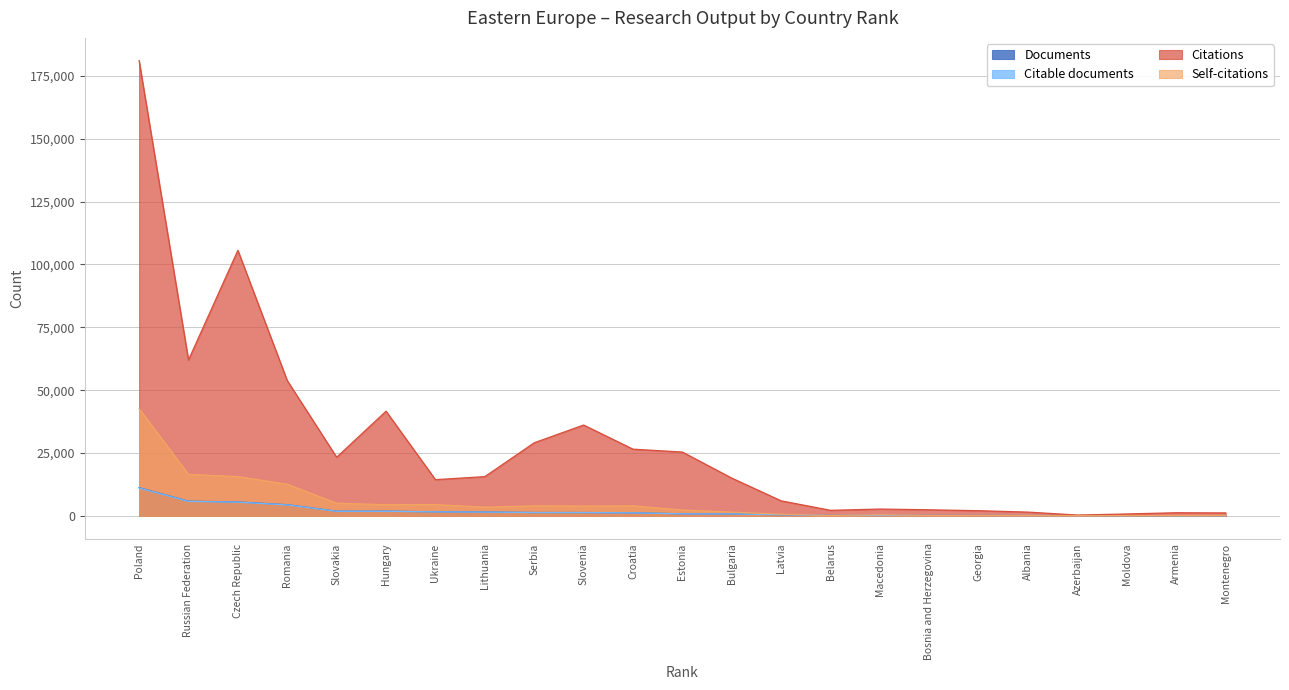

Which series ends up on top after the final intersection of Citable documents and Self-citations?

Self-citations